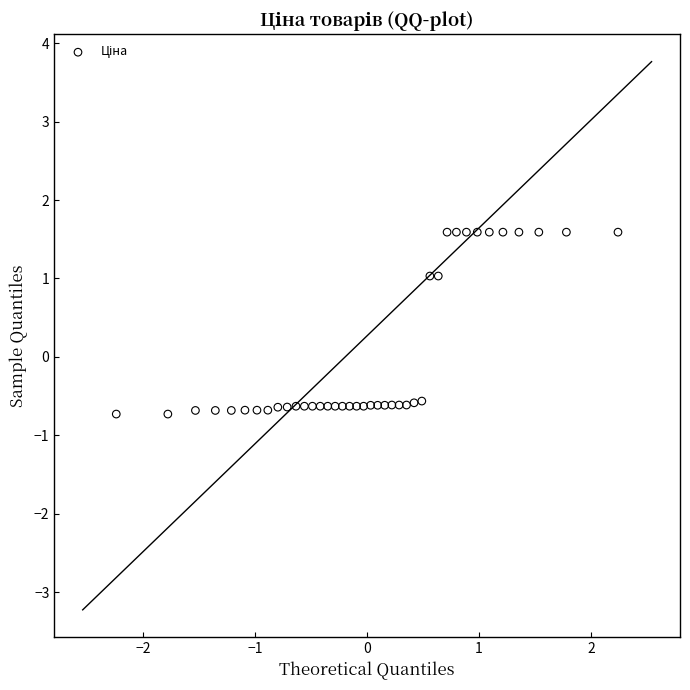

What is the range of Y values (max minus min)?

2.3